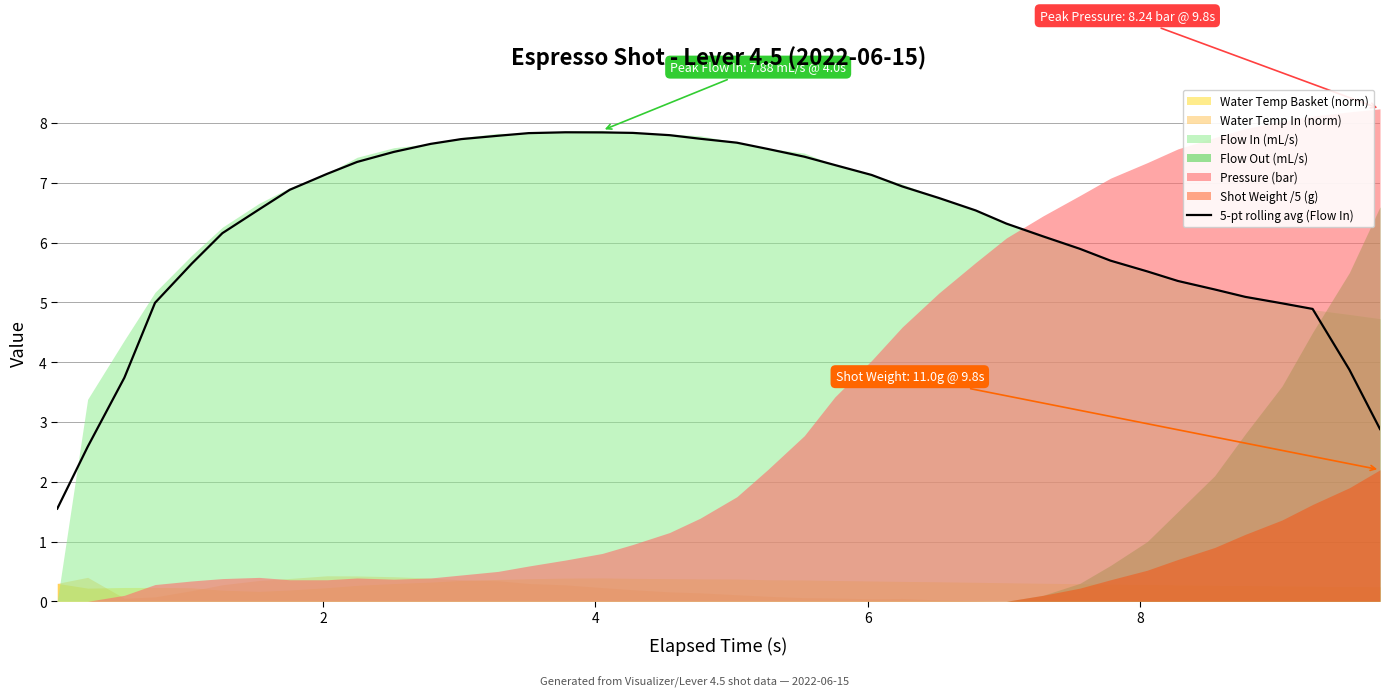

What is the highest value of the 5-pt rolling avg (Flow In) series?

7.8